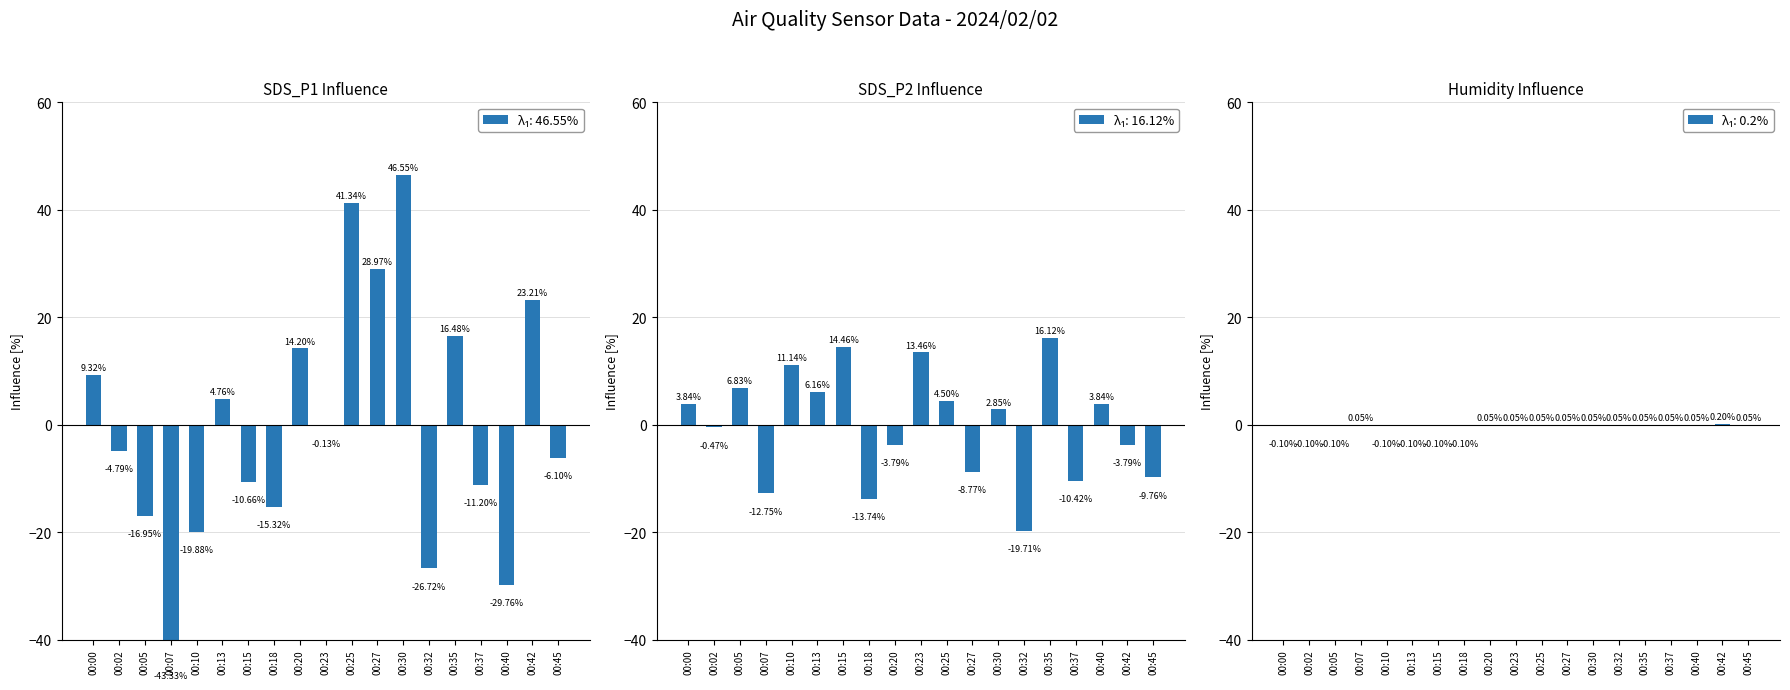

At which label is Humidity closest to 0?

00:07